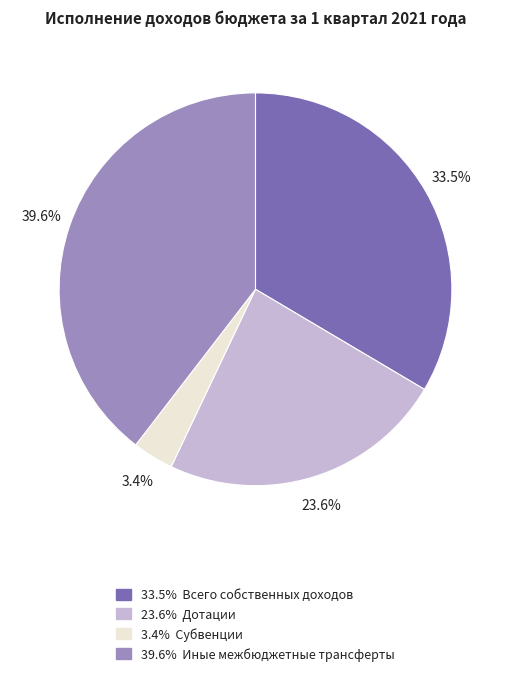

Approximately how many times larger is the value at 39.6% Иные межбюджетные трансферты compared to 23.6% Дотации?

1.7